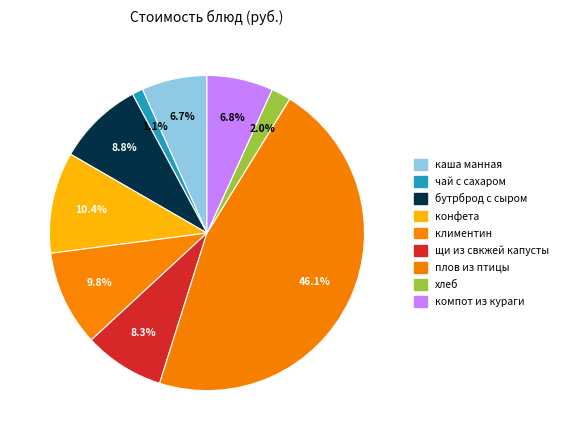

Does климентин represent more than half of the total?

No